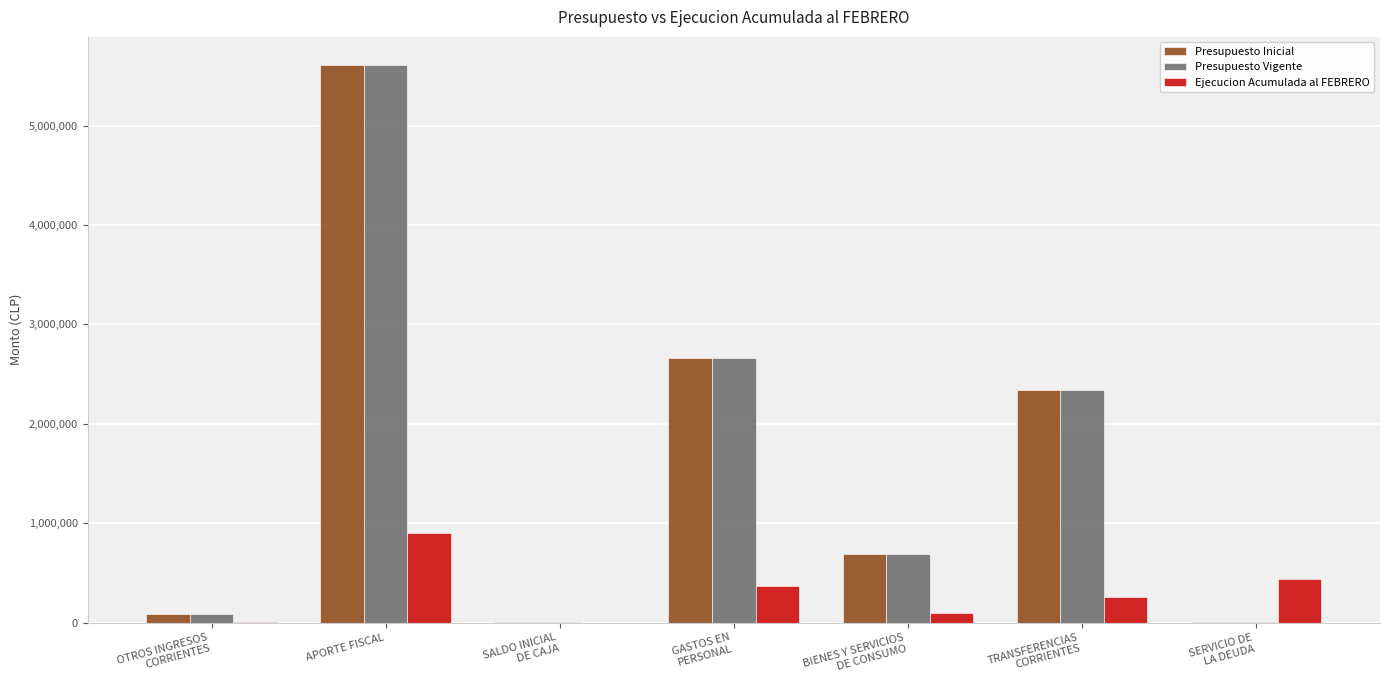

What are all the series names shown in the legend?

Presupuesto Inicial, Presupuesto Vigente, Ejecucion Acumulada al FEBRERO